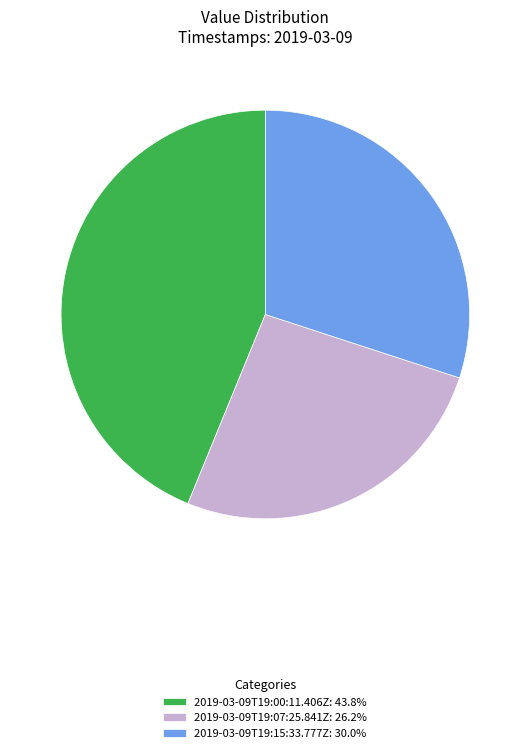

Does 2019-03-09T19:00:11.406Z represent more than half of the total?

No